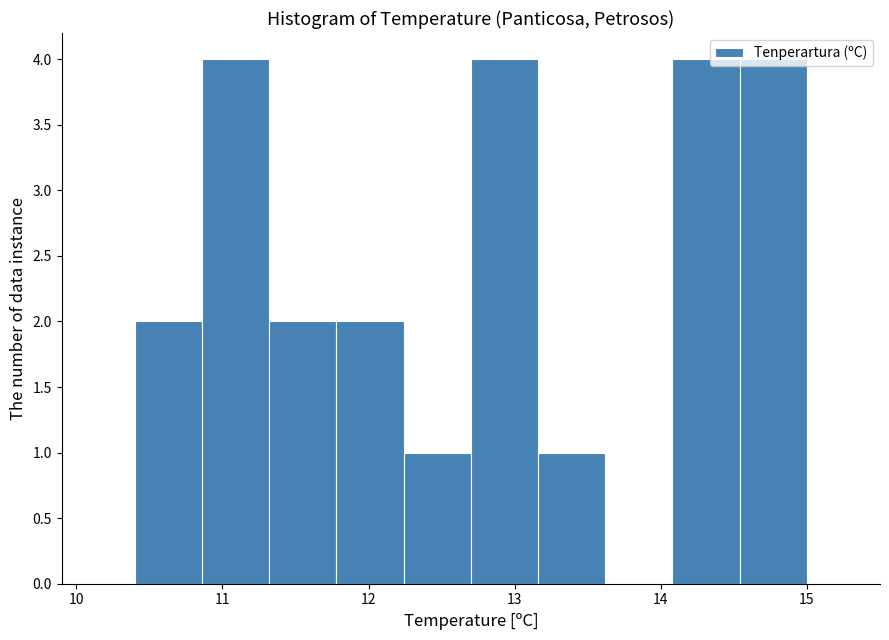

Reading left to right, list every bar in this chart as the range it spans on the x-axis followed by its height. Neither the bar edges nor the heights are printed on the chart, so give them approximately, as read against the axes.

10.40 to 10.86: 2
10.86 to 11.32: 4
11.32 to 11.78: 2
11.78 to 12.24: 2
12.24 to 12.70: 1
12.70 to 13.16: 4
13.16 to 13.62: 1
13.62 to 14.08: 0
14.08 to 14.54: 4
14.54 to 15.00: 4